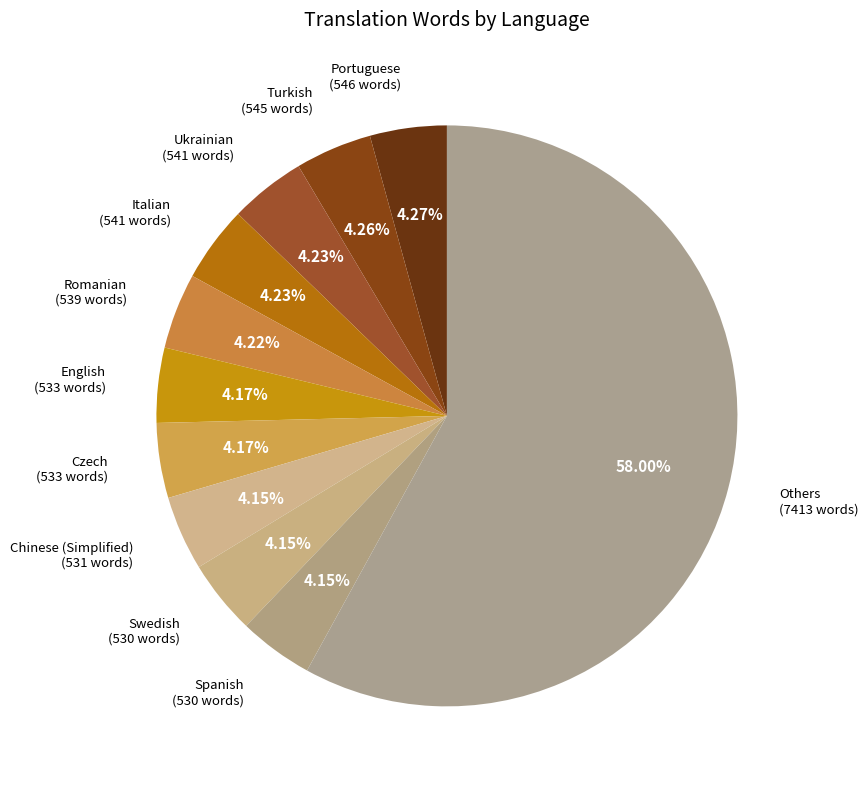

How many slices are in this pie chart?

11